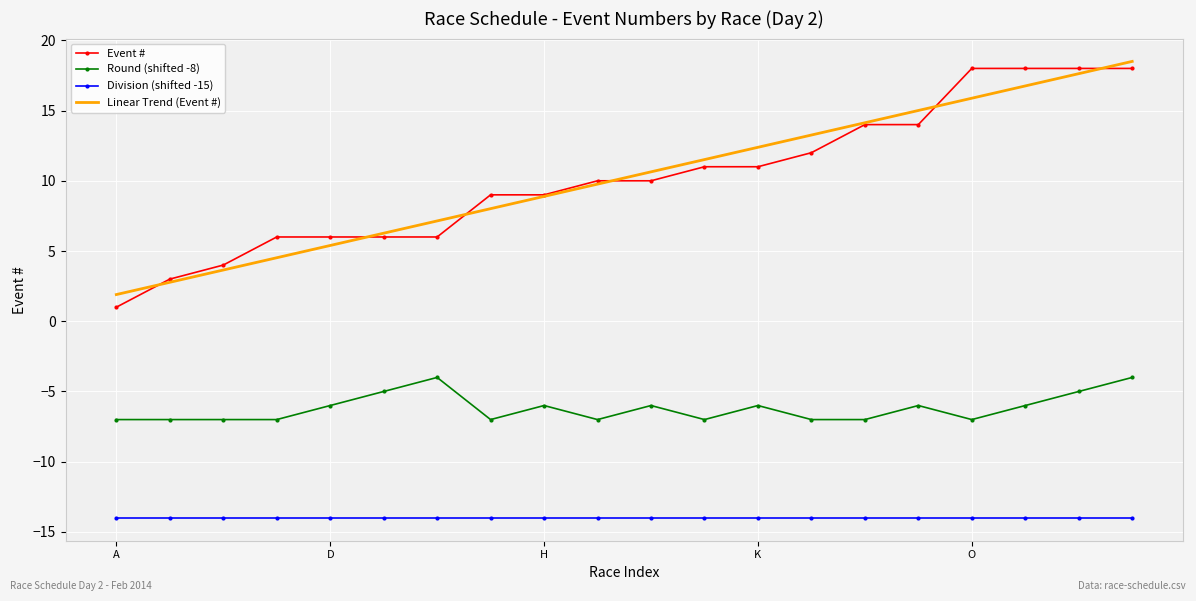

What is the minimum value for Round (shifted -8)?

-7.0